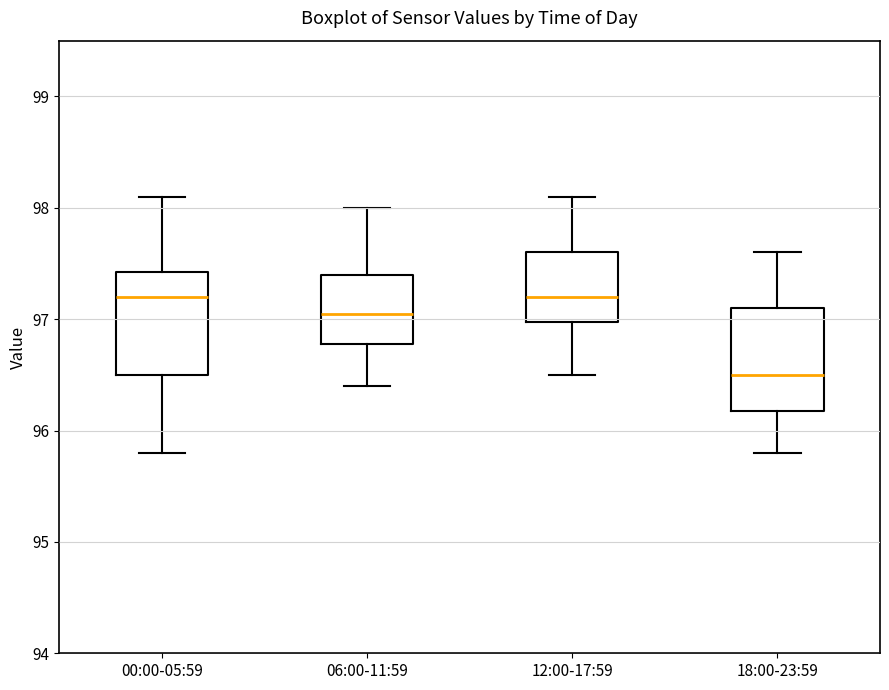

Reading left to right, transcribe this box plot: for each box, give where its median line is, the range the box spans, and where its two whiskers end, as read against the y-axis. The values are not printed on the chart, so give them approximately, as read against the axis.

00:00-05:59: median 97.2, box 96.5 to 97.4, whiskers 95.8 to 98.1
06:00-11:59: median 97.1, box 96.8 to 97.4, whiskers 96.4 to 98.0
12:00-17:59: median 97.2, box 97.0 to 97.6, whiskers 96.5 to 98.1
18:00-23:59: median 96.5, box 96.2 to 97.1, whiskers 95.8 to 97.6